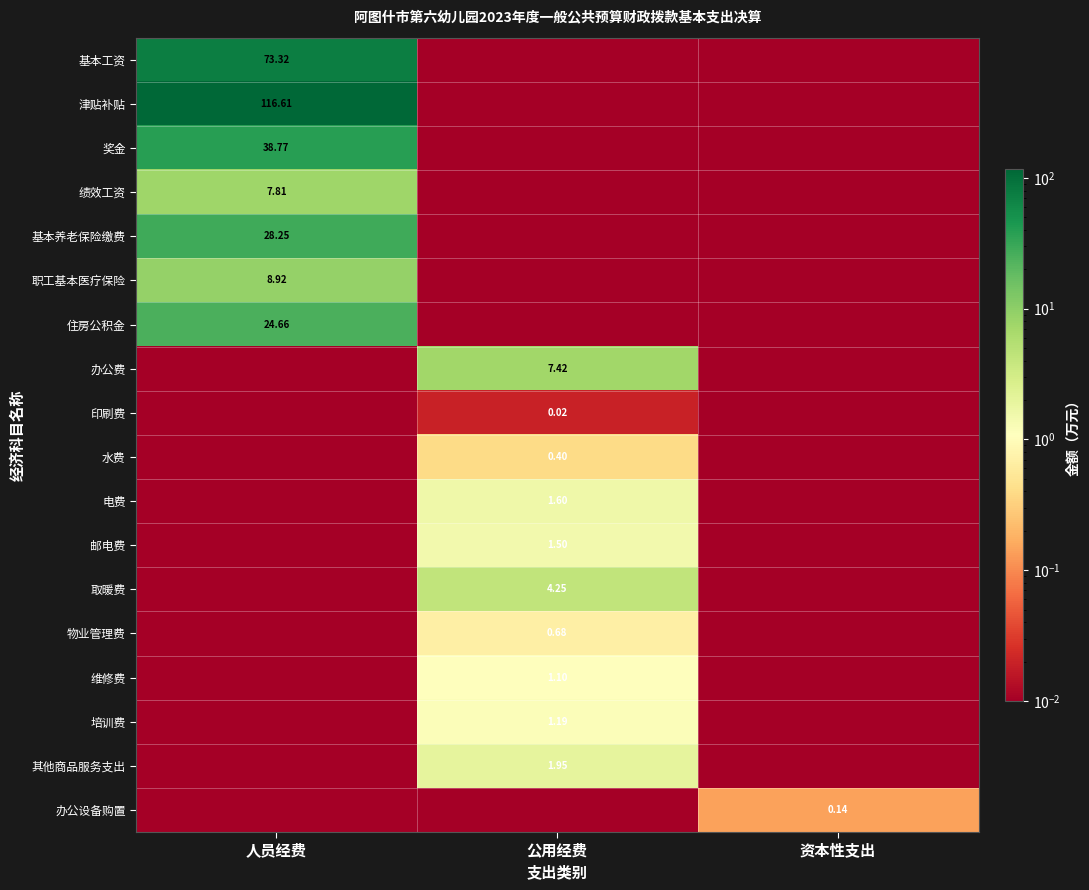

Where is 取暖费 nearest to the value 2?

人员经费